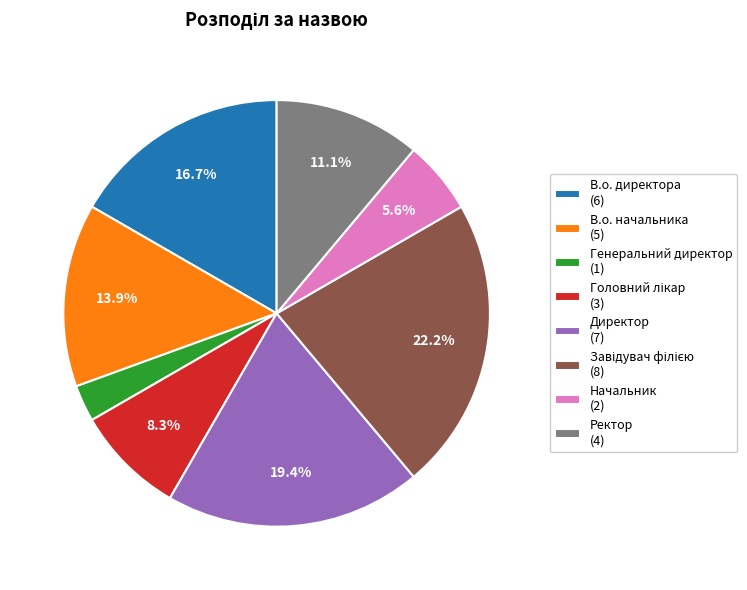

Is there any slice that represents more than half of the pie?

No